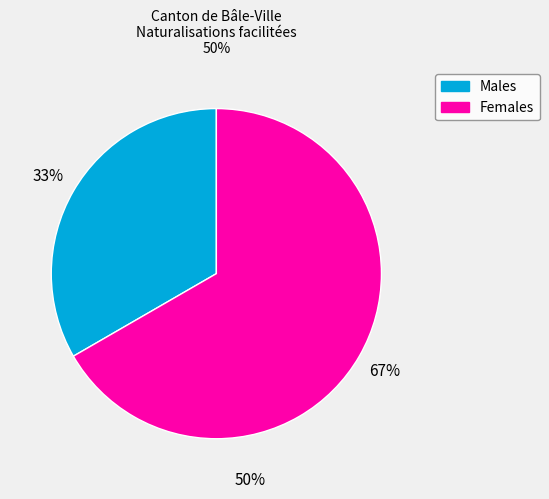

Is there a majority slice in this chart?

Yes